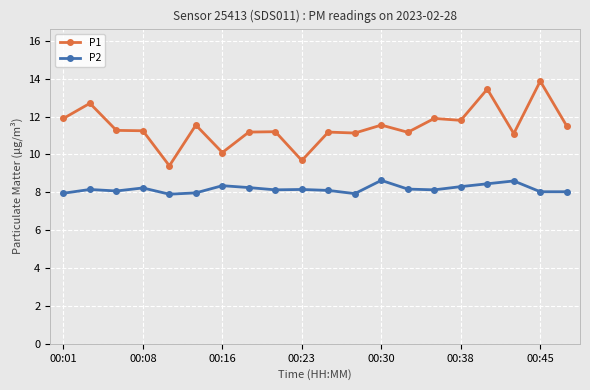

Which series has the largest total across all categories?

P1